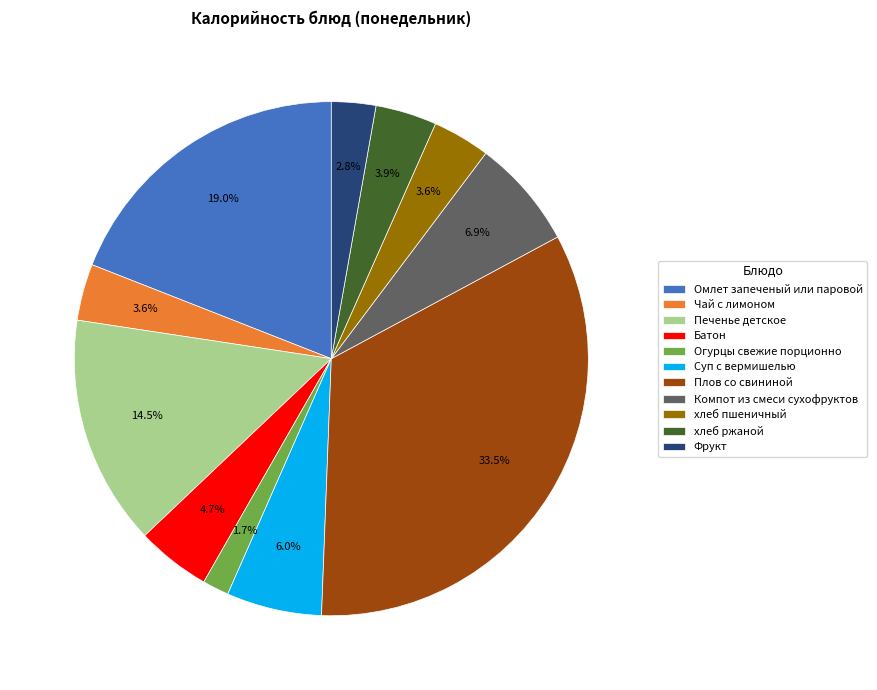

Count the number of slices in the pie.

11